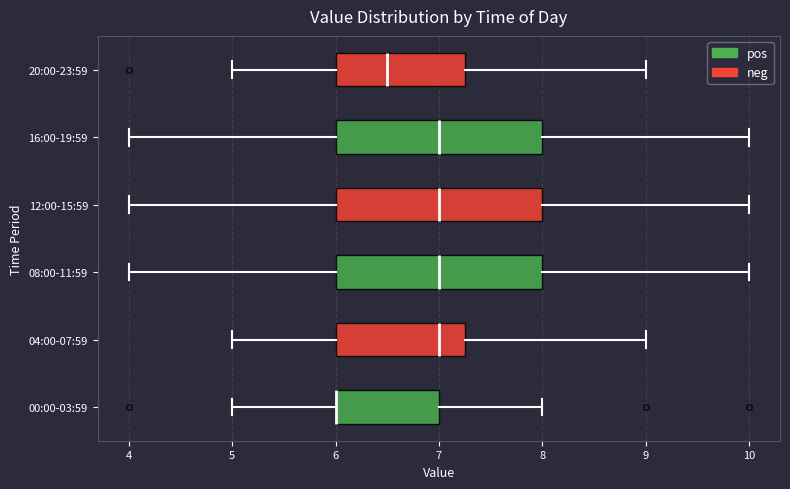

Reading bottom to top, read every box against the x-axis: the position of its median line, the range the box covers, and the ends of its whiskers. The values are not printed on the chart, so give them approximately, as read against the axis.

00:00-03:59: median 6.0 (drawn on the box's left edge), box 6.0 to 7.0, whiskers 5.0 to 8.0
04:00-07:59: median 7.0, box 6.0 to 7.3, whiskers 5.0 to 9.0
08:00-11:59: median 7.0, box 6.0 to 8.0, whiskers 4.0 to 10.0
12:00-15:59: median 7.0, box 6.0 to 8.0, whiskers 4.0 to 10.0
16:00-19:59: median 7.0, box 6.0 to 8.0, whiskers 4.0 to 10.0
20:00-23:59: median 6.5, box 6.0 to 7.3, whiskers 5.0 to 9.0